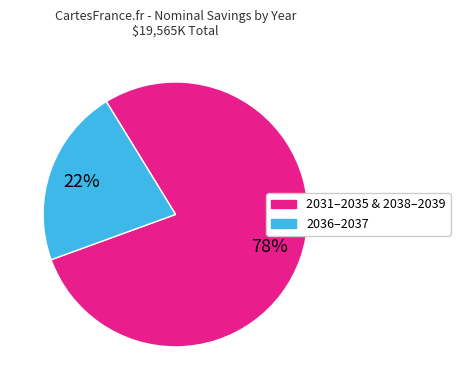

Does any single category account for the majority?

Yes